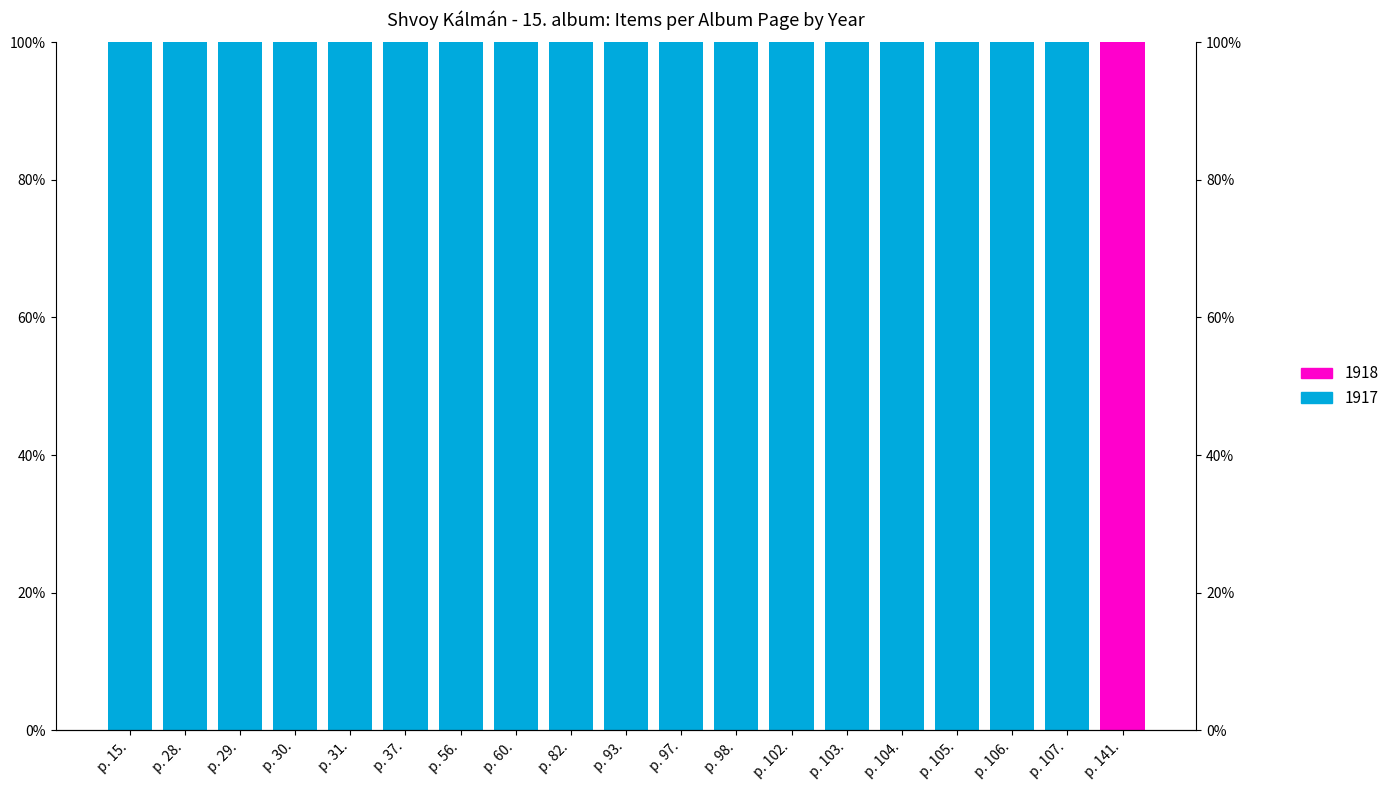

At which category does the chart reach its minimum across all series?

p. 141.